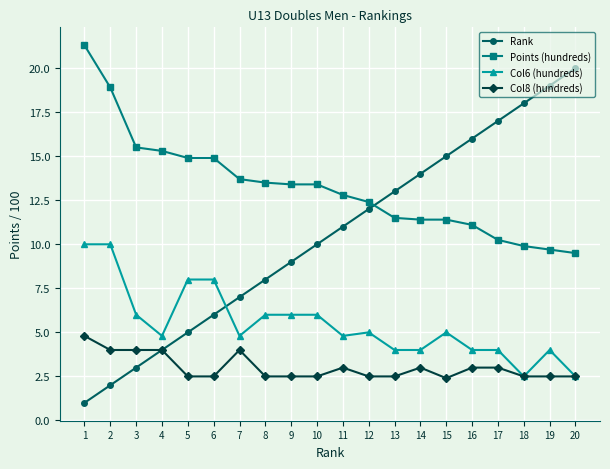

What are all the series names shown in the legend?

Rank, Points (hundreds), Col6 (hundreds), Col8 (hundreds)